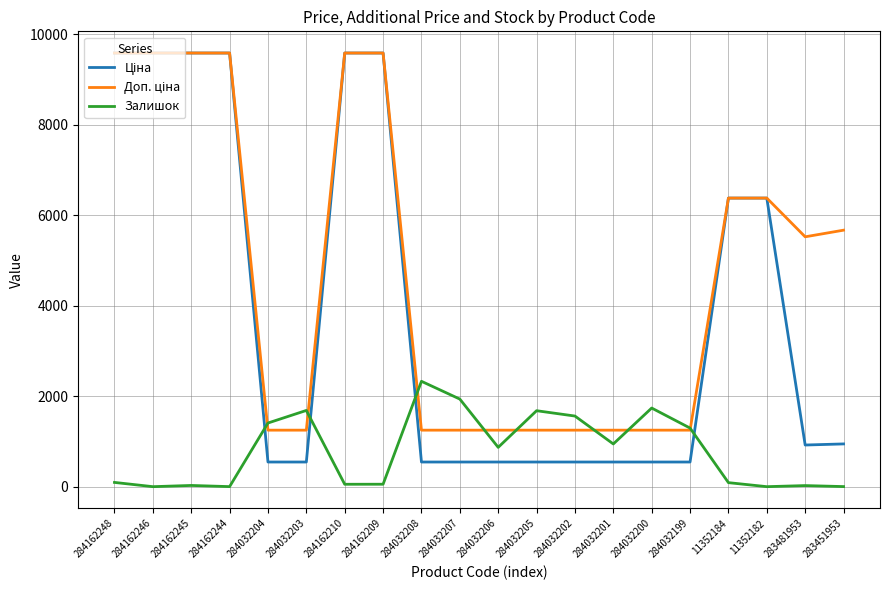

The Залишок series shows 1353.7 at 284032201. True or false?

False